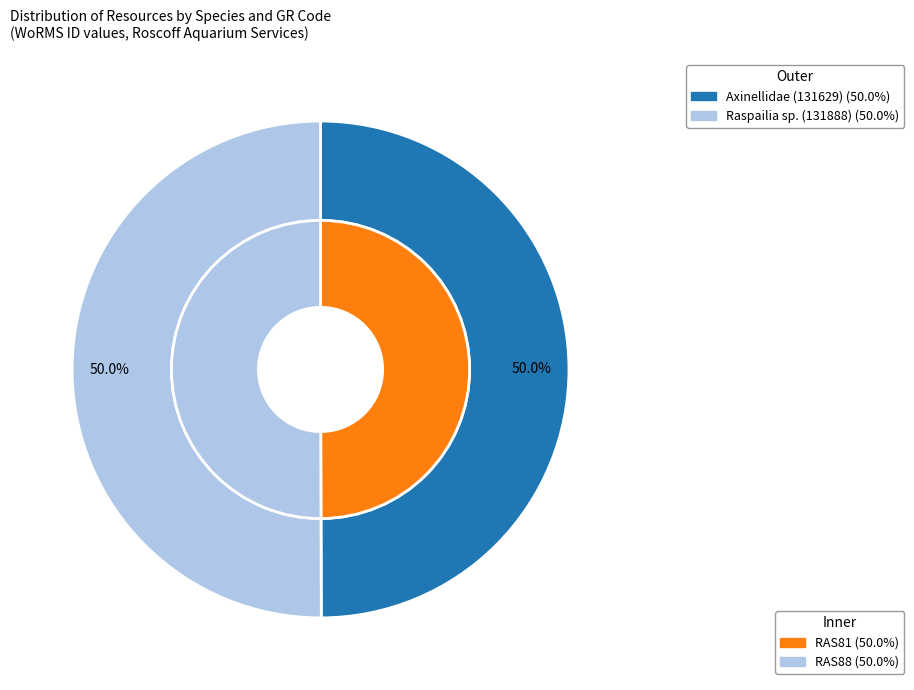

Is the sum of Axinellidae (131629) and Raspailia sp. (131888) greater than half?

Yes